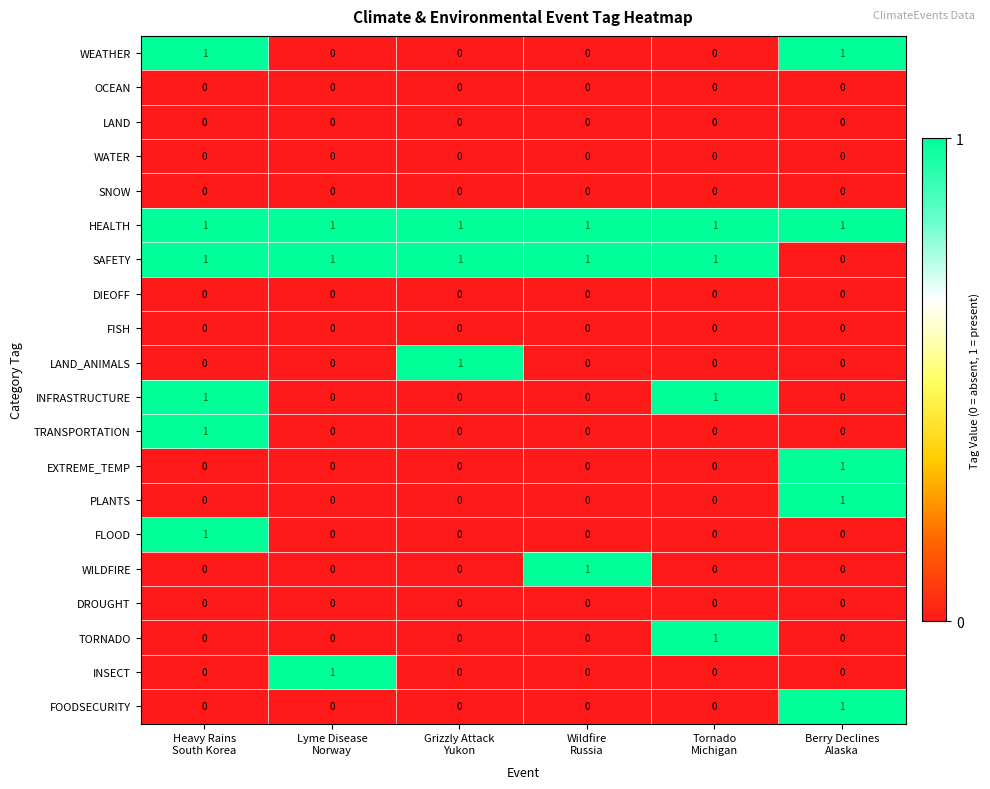

At how many categories does at least one series exceed 0?

6